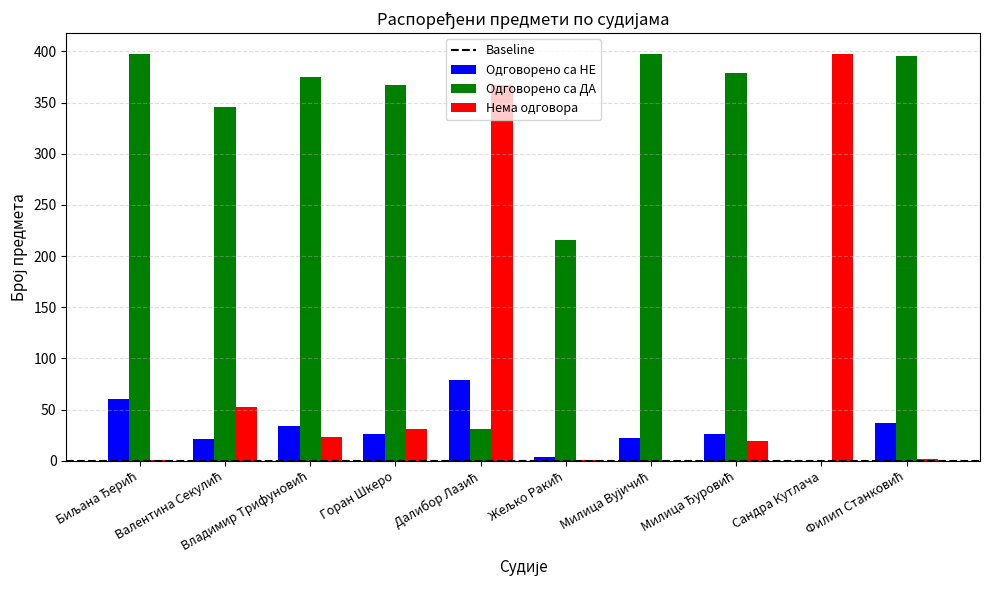

How many series are shown in this chart?

3